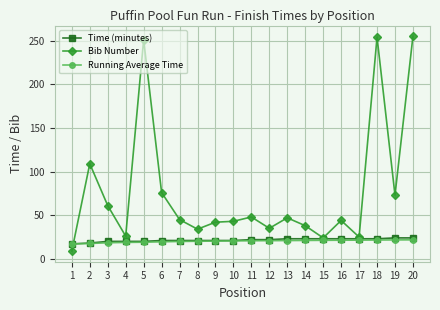

What is the total value across all series at 3?

99.4